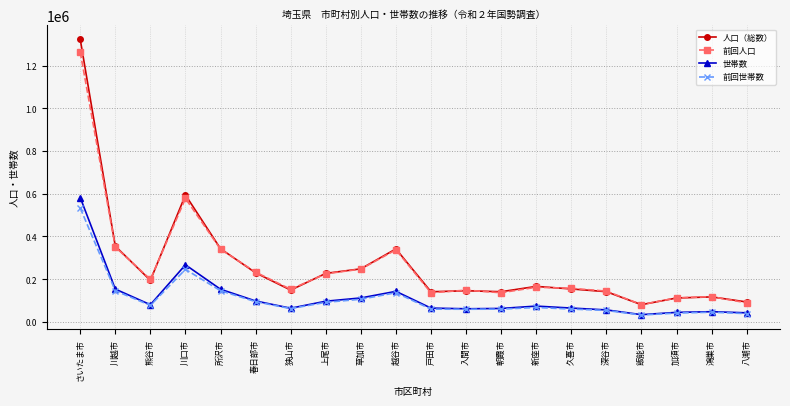

Count the number of data series in this chart.

4